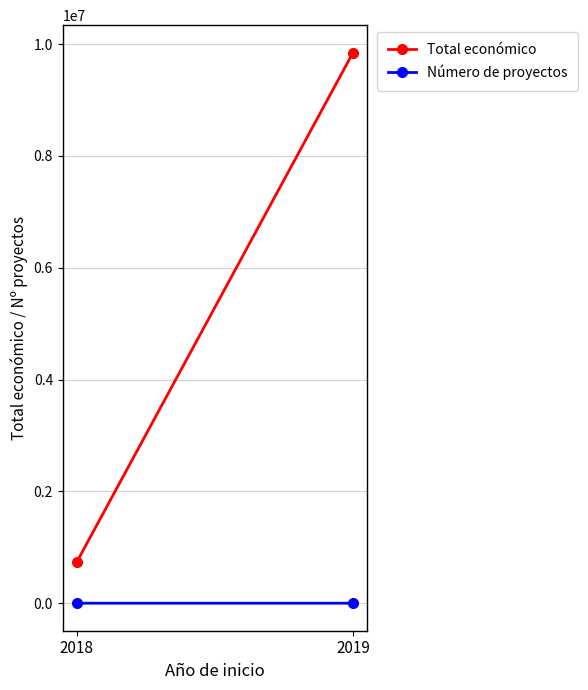

Reading right to left, transcribe all the data shown in this chart.

Total económico: 2019=9847932	2018=728925
Número de proyectos: 2019=1	2018=3